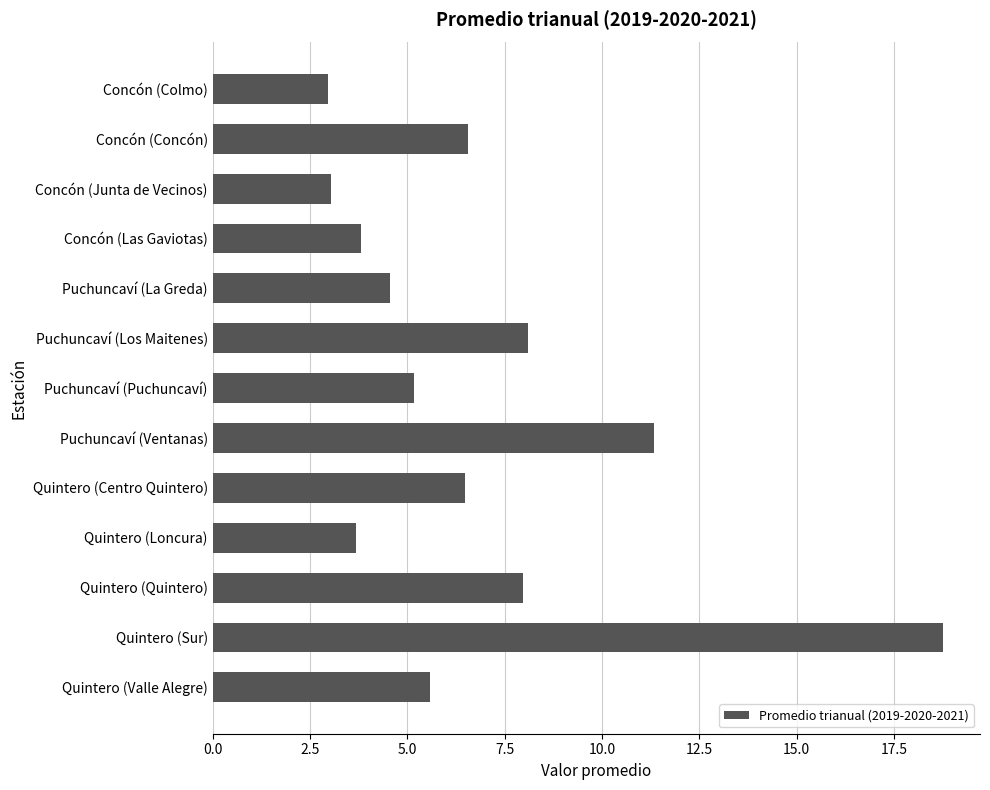

Reading top to bottom, extract all data points from this chart.

Concón (Colmo)=3.0	Concón (Concón)=6.6	Concón (Junta de Vecinos)=3.0	Concón (Las Gaviotas)=3.8	Puchuncaví (La Greda)=4.6	Puchuncaví (Los Maitenes)=8.1	Puchuncaví (Puchuncaví)=5.2	Puchuncaví (Ventanas)=11.3	Quintero (Centro Quintero)=6.5	Quintero (Loncura)=3.7	Quintero (Quintero)=8.0	Quintero (Sur)=18.8	Quintero (Valle Alegre)=5.6